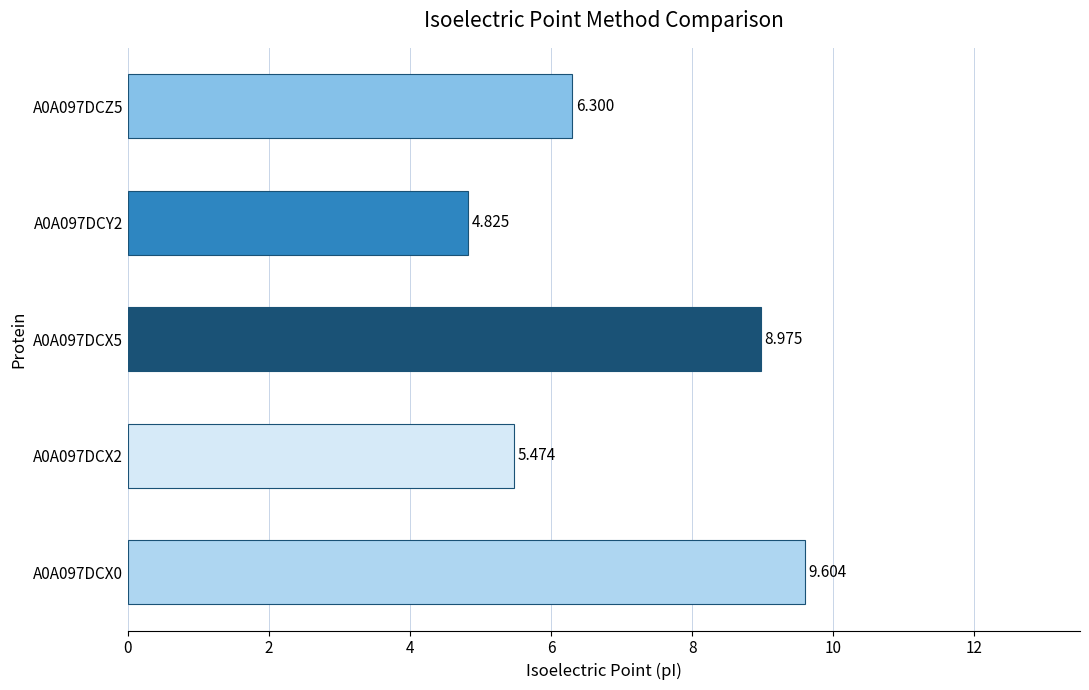

What is the maximum value shown in the chart?

9.6